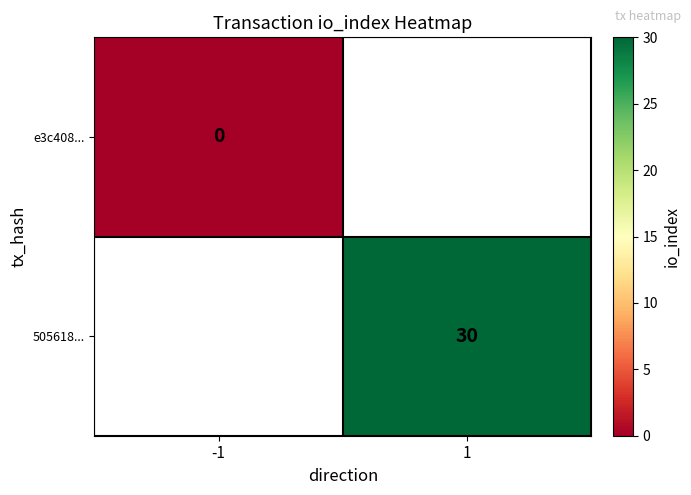

Count the number of data series in this chart.

2